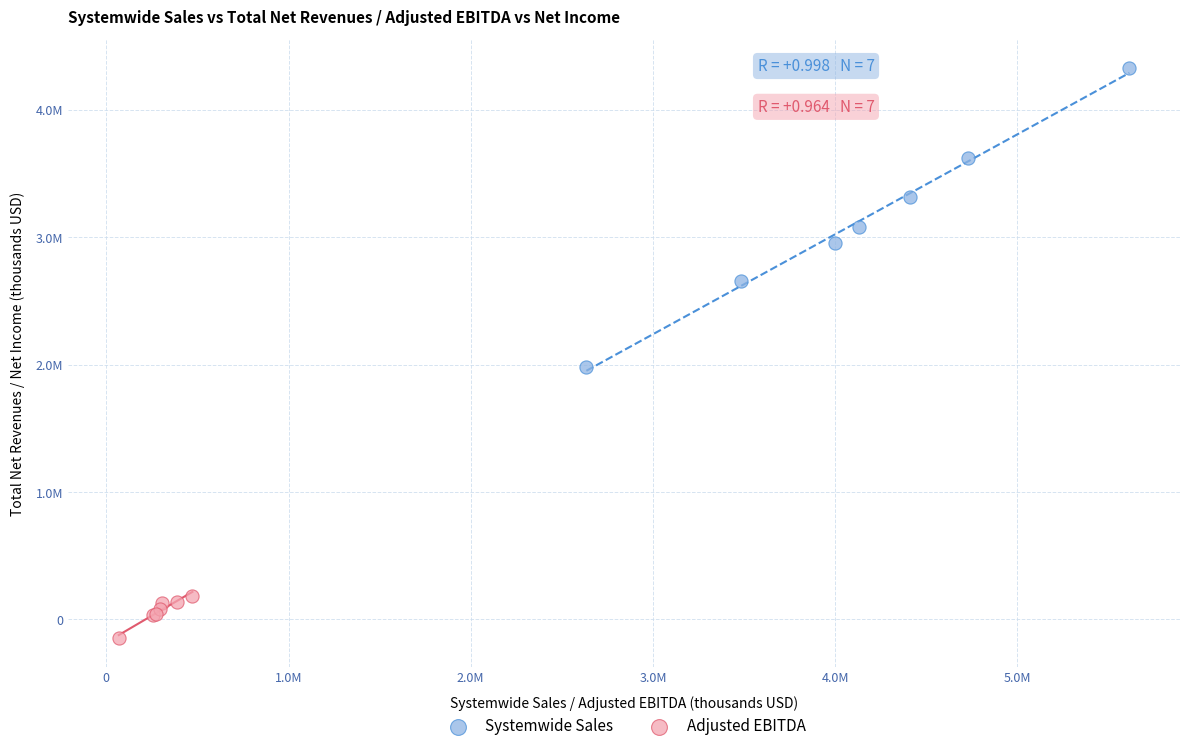

Which series reaches the minimum Y coordinate?

Adjusted EBITDA